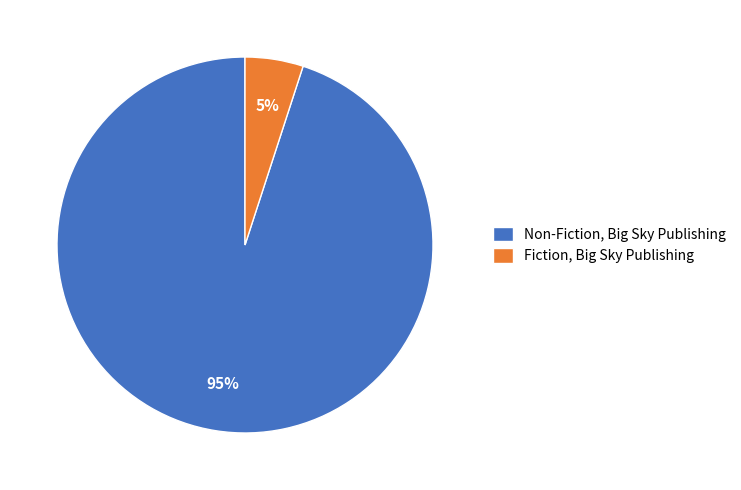

To the nearest percent, what percentage of the pie is Fiction, Big Sky Publishing?

5%